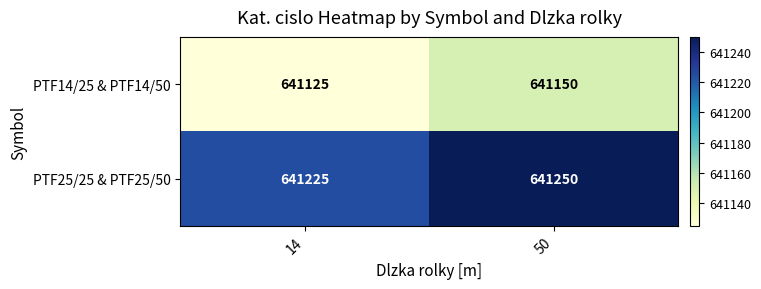

What is the sum of the PTF25/25 & PTF25/50 values at 50 and 14?

1282475